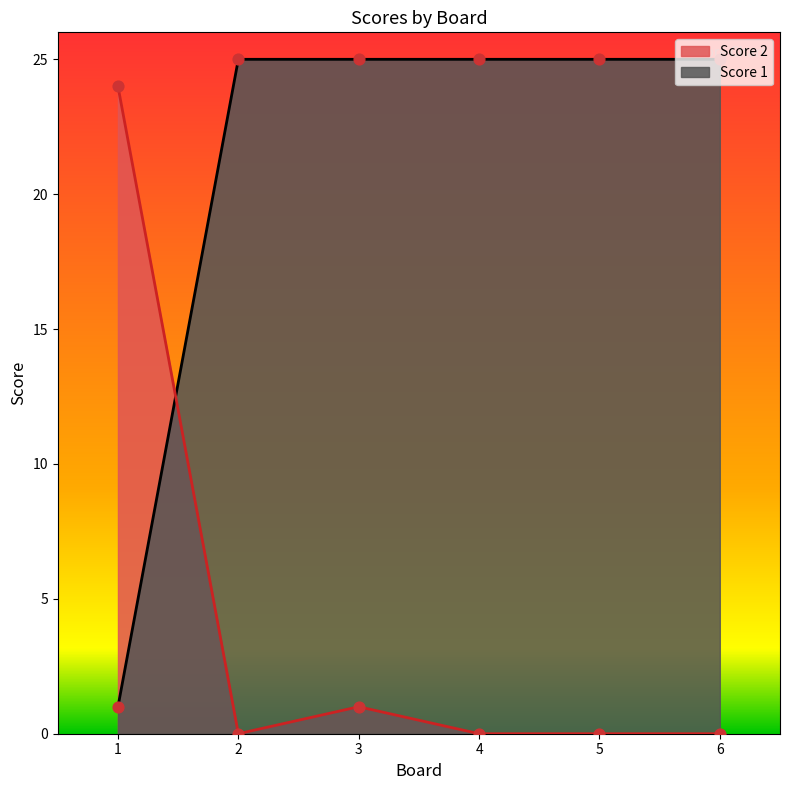

Which series has the largest total across all categories?

Score 1